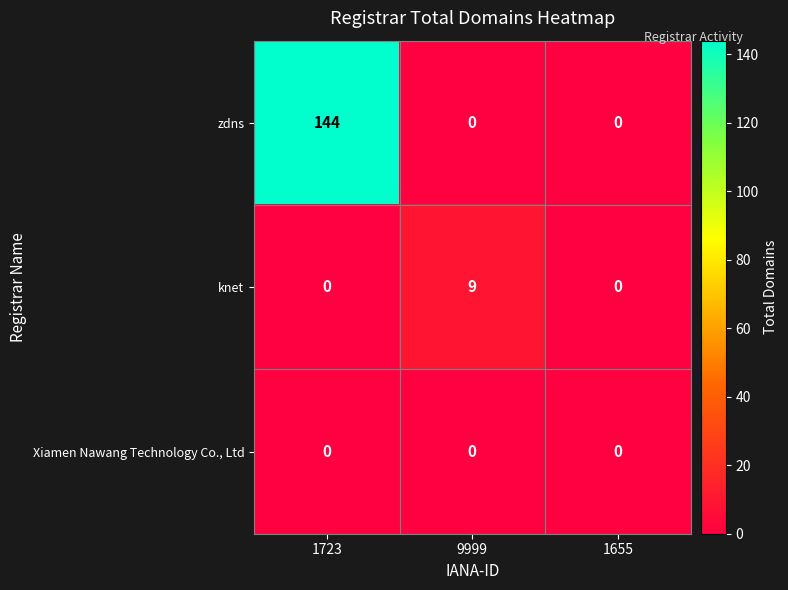

What is the total value across all series at 9999?

9